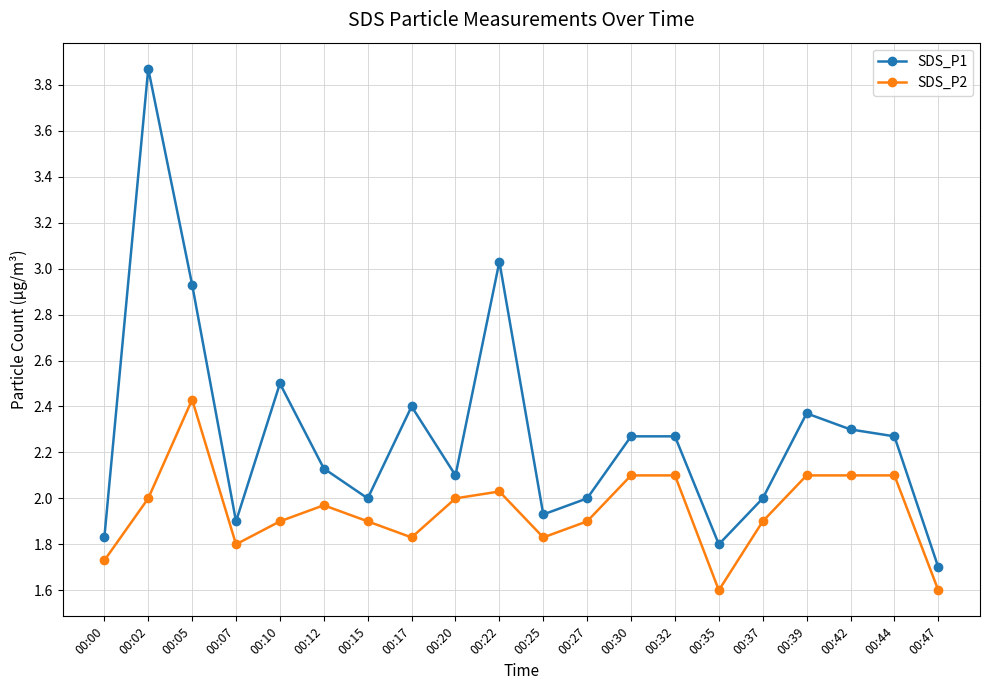

Which series has the widest spread of values?

SDS_P1